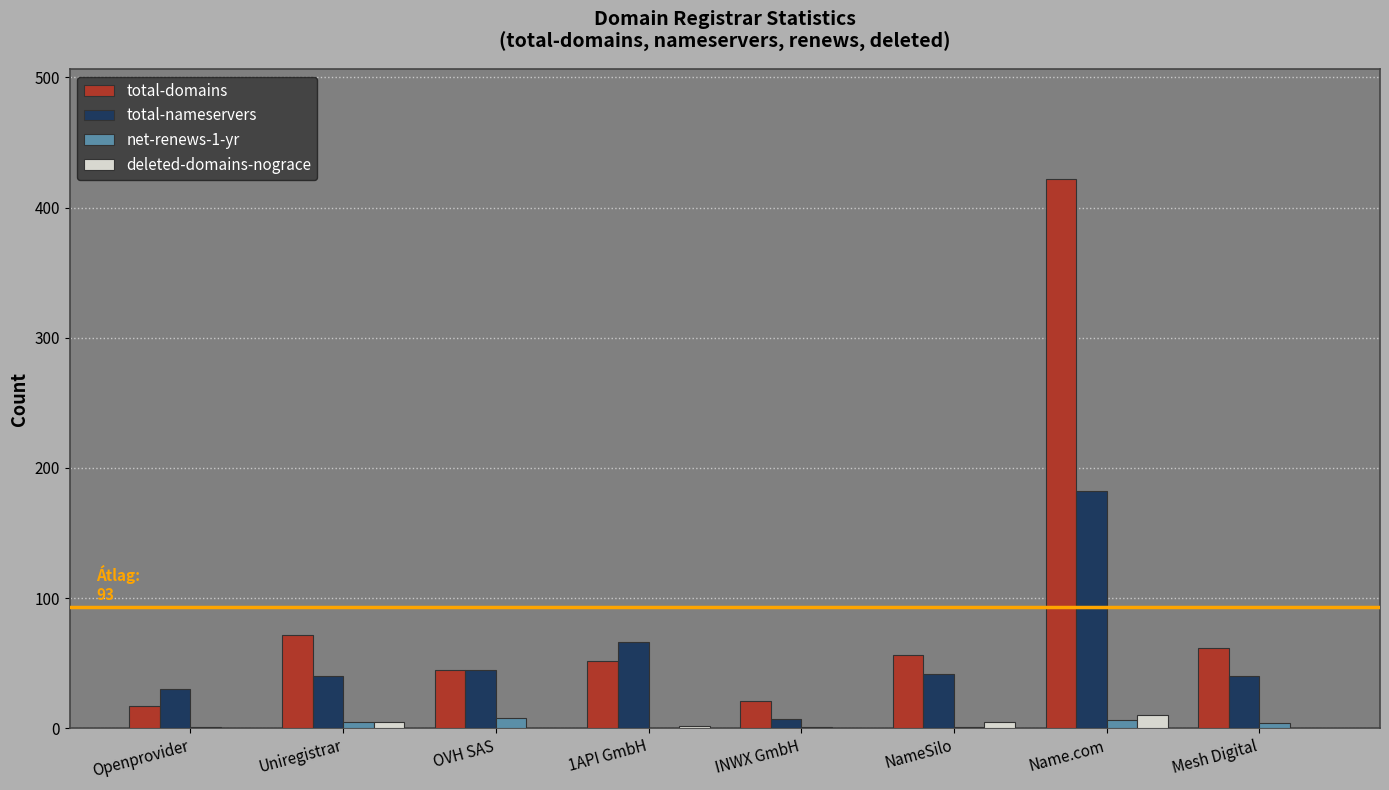

What is the sum of the total-nameservers values at OVH SAS and Name.com?

227